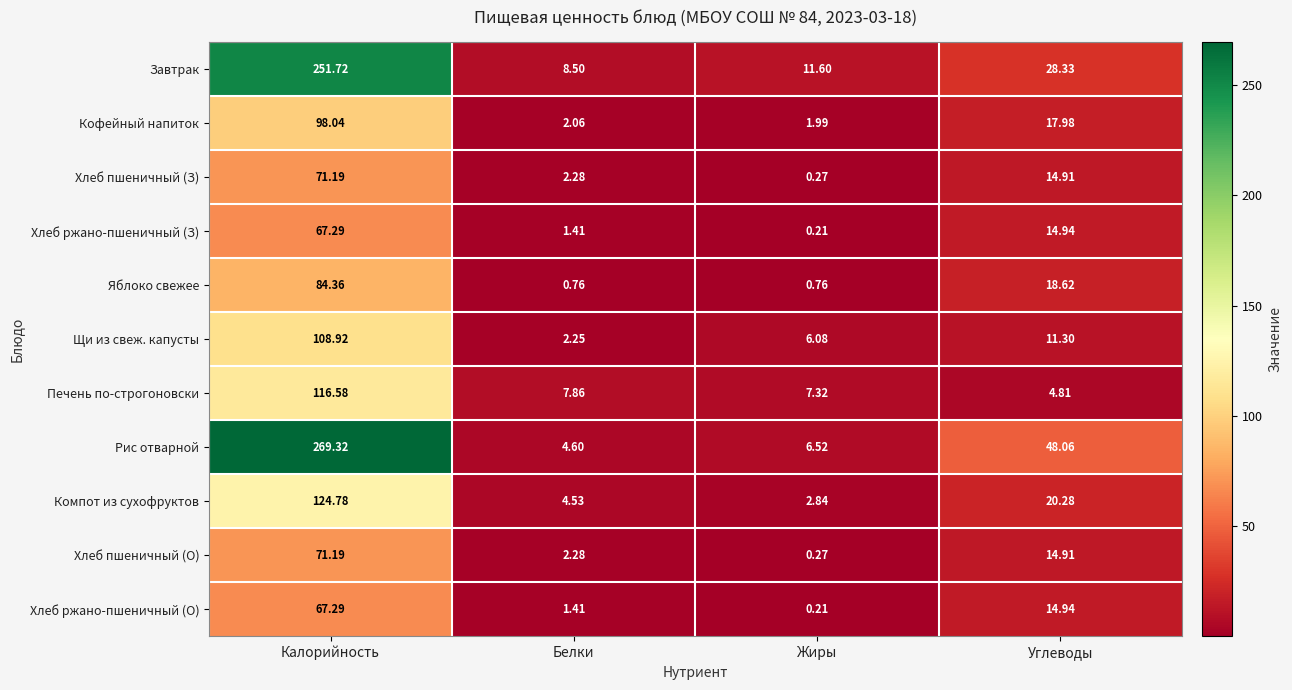

Which category has the lowest value in the Завтрак series?

Белки